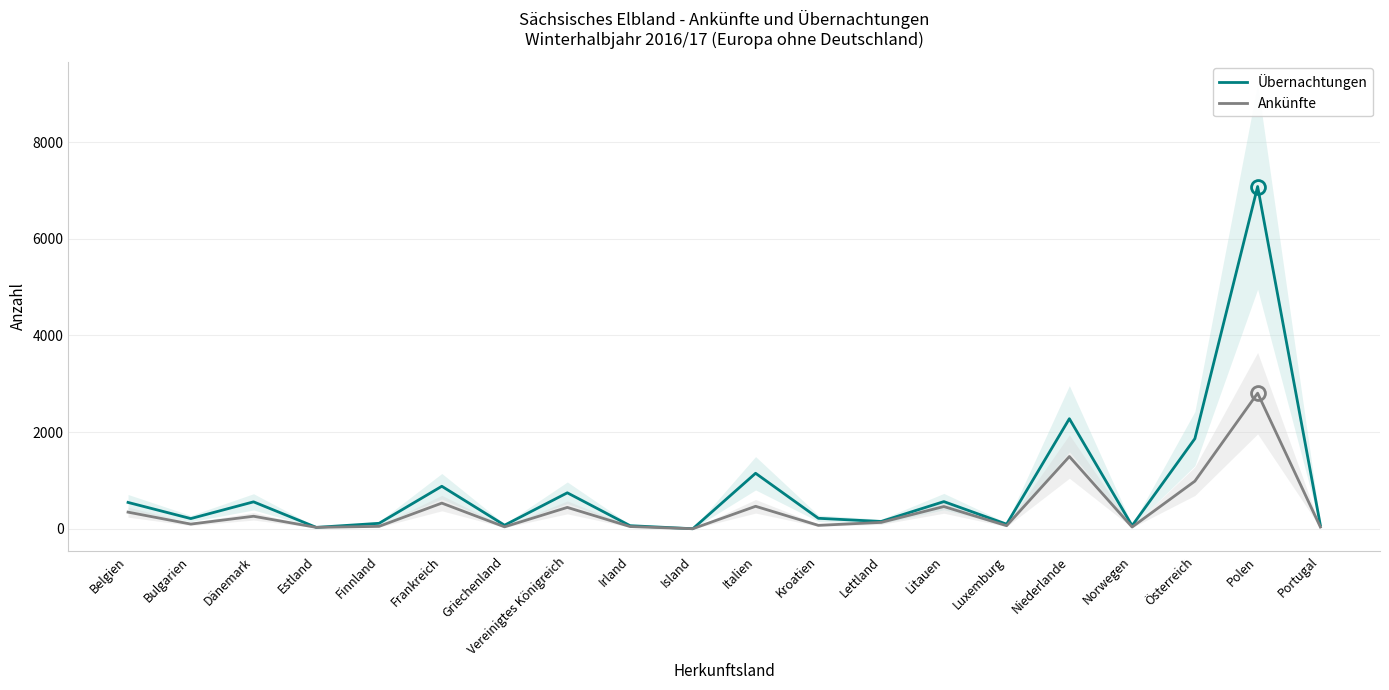

Is the value of Übernachtungen at Finnland greater than the value of Ankünfte at Lettland?

No